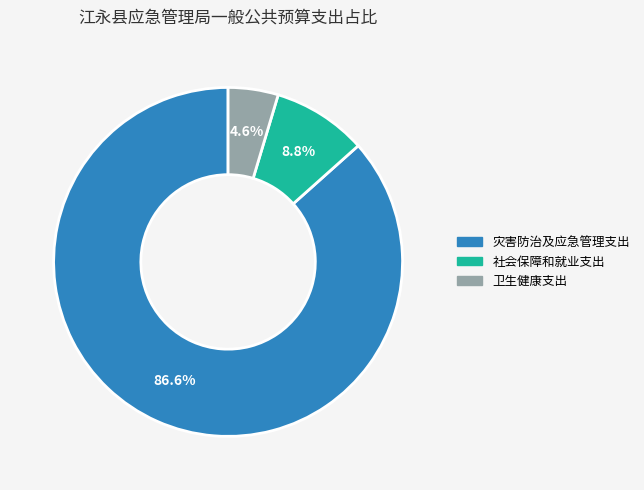

True or false: 灾害防治及应急管理支出 accounts for 87% of the total.

True